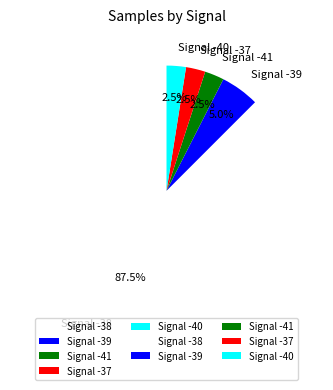

Which category has the biggest portion of the pie?

Signal -38